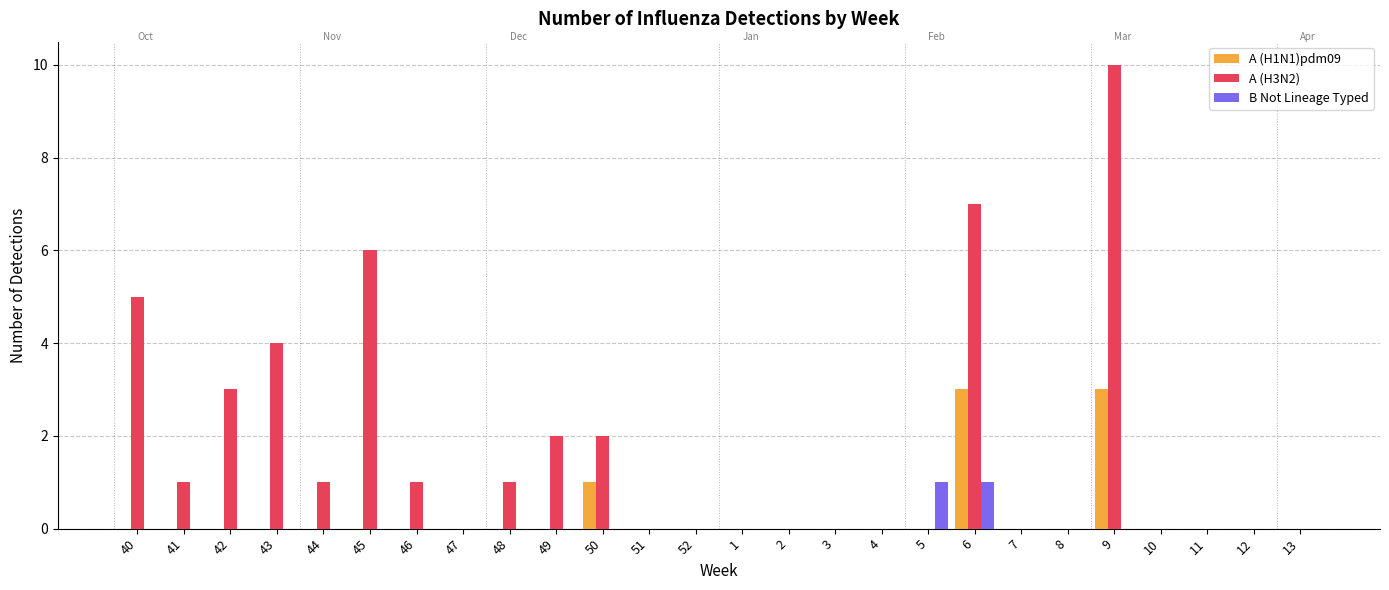

What is the average value of the A (H3N2) series?

2